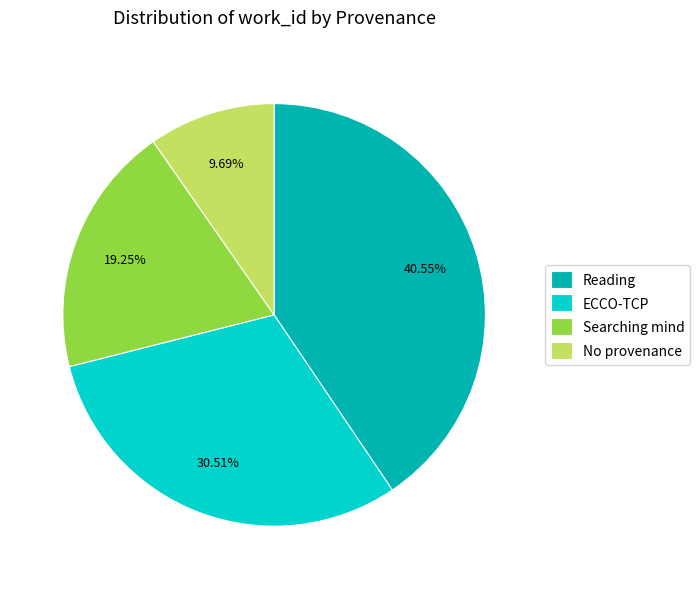

Which category has the smallest portion of the pie?

No provenance